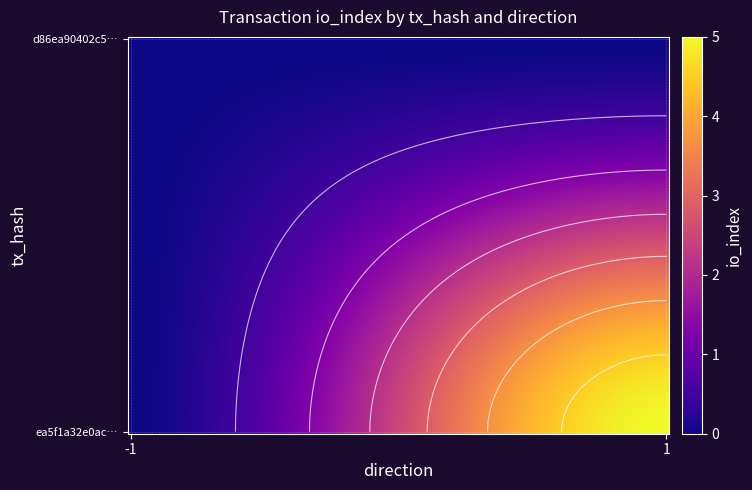

Which series has the largest total across all categories?

ea5f1a32e0ac5f72a617f13d5e8682bec8d0b6b